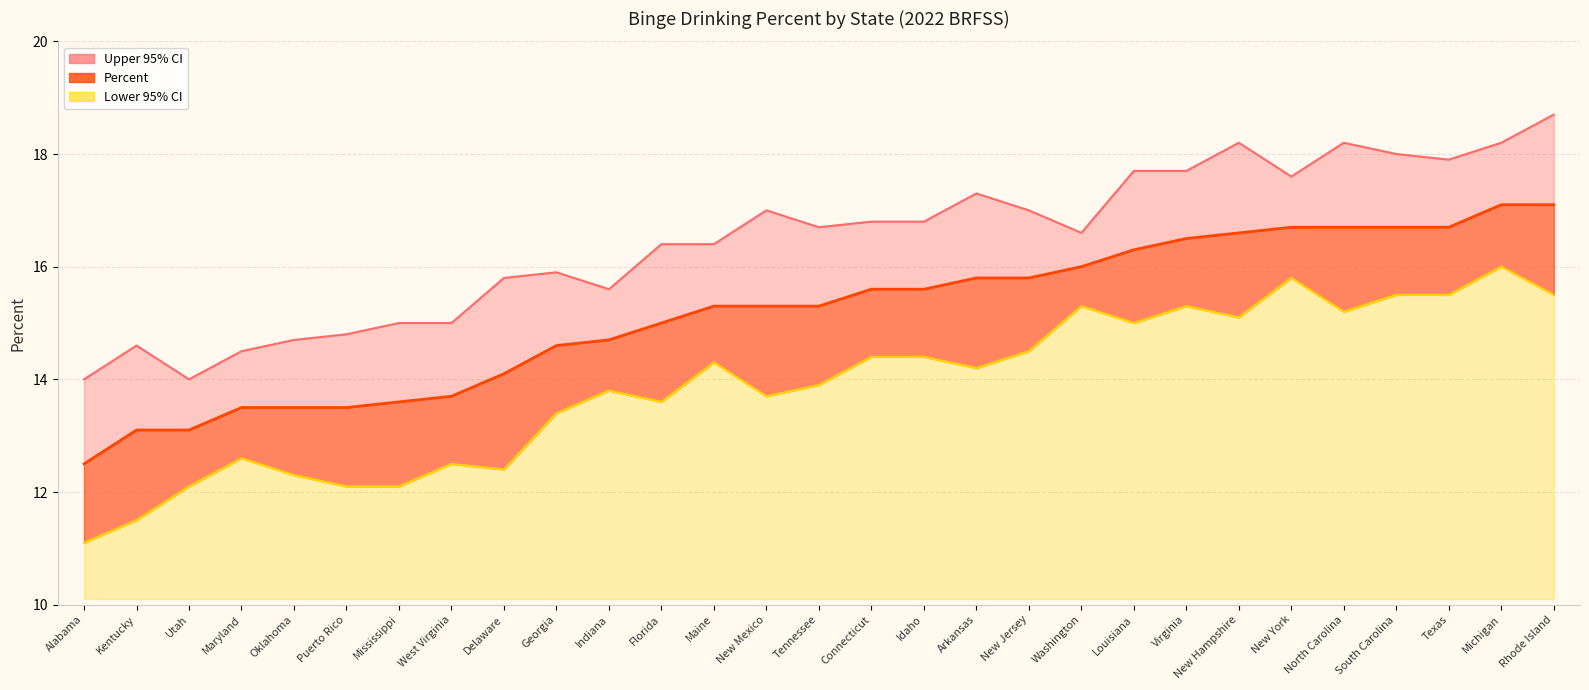

Rank the series by their maximum value, from highest to lowest.

Upper 95% CI, Percent, Lower 95% CI